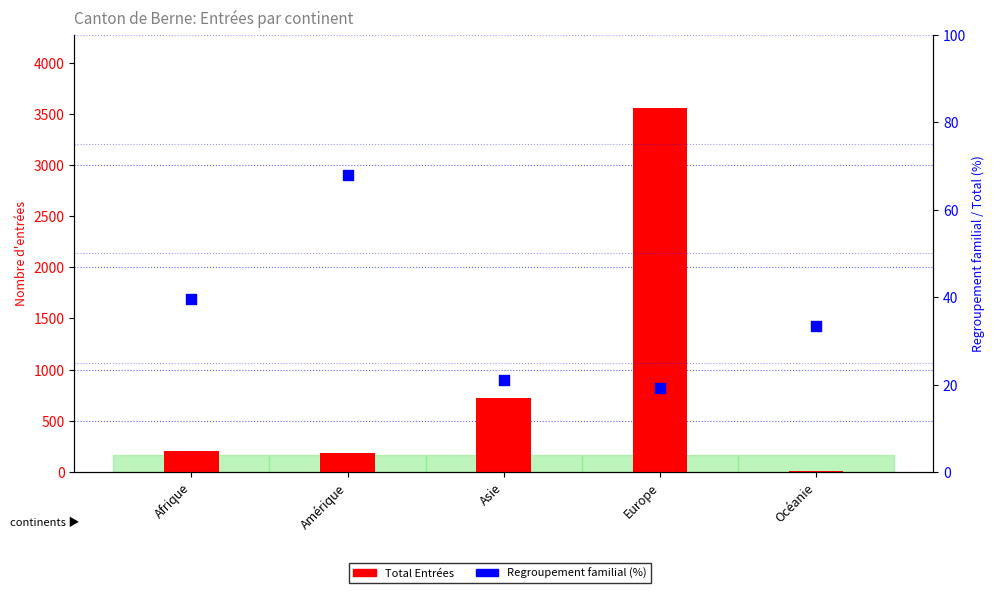

Which series has the largest total across all categories?

Total Entrées